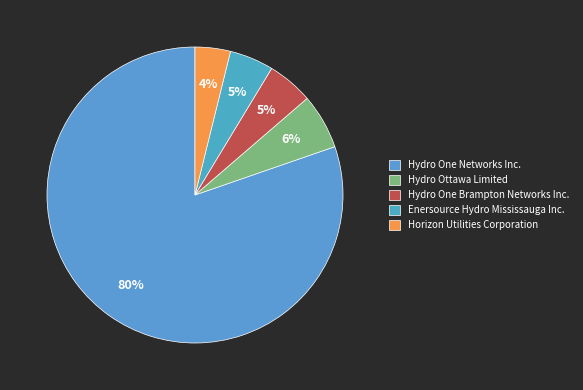

How many slices are in this pie chart?

5